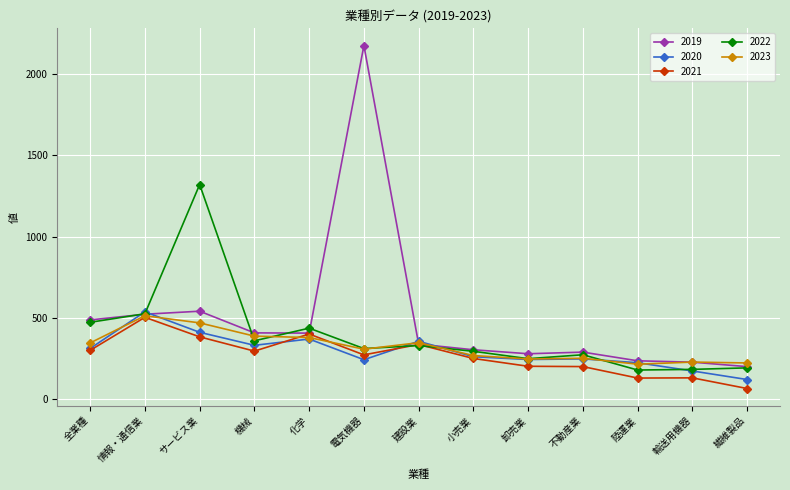

What are all the series names shown in the legend?

2019, 2020, 2021, 2022, 2023